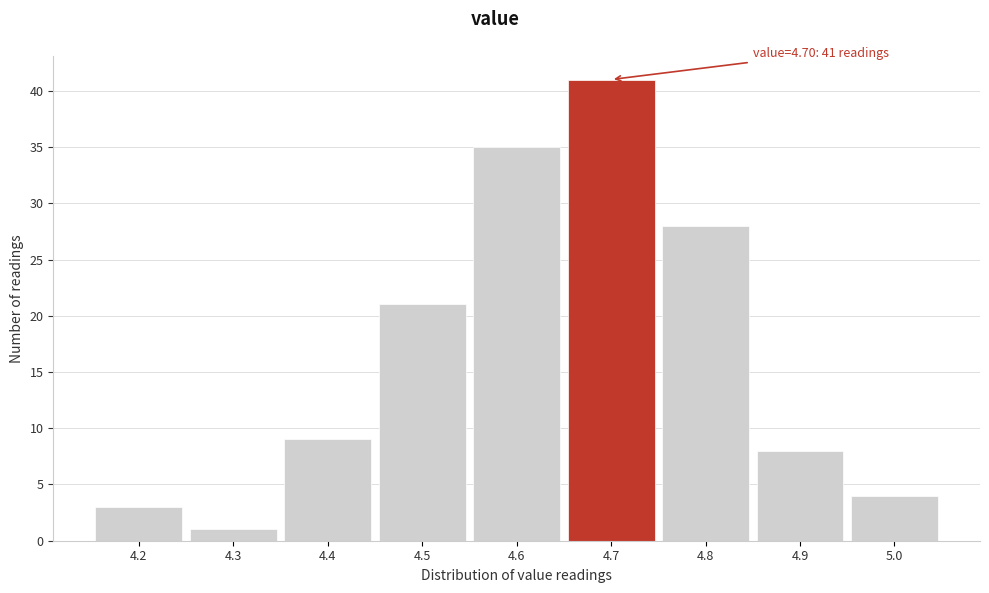

Which range on the x-axis has the tallest bar?

4.65 to 4.75